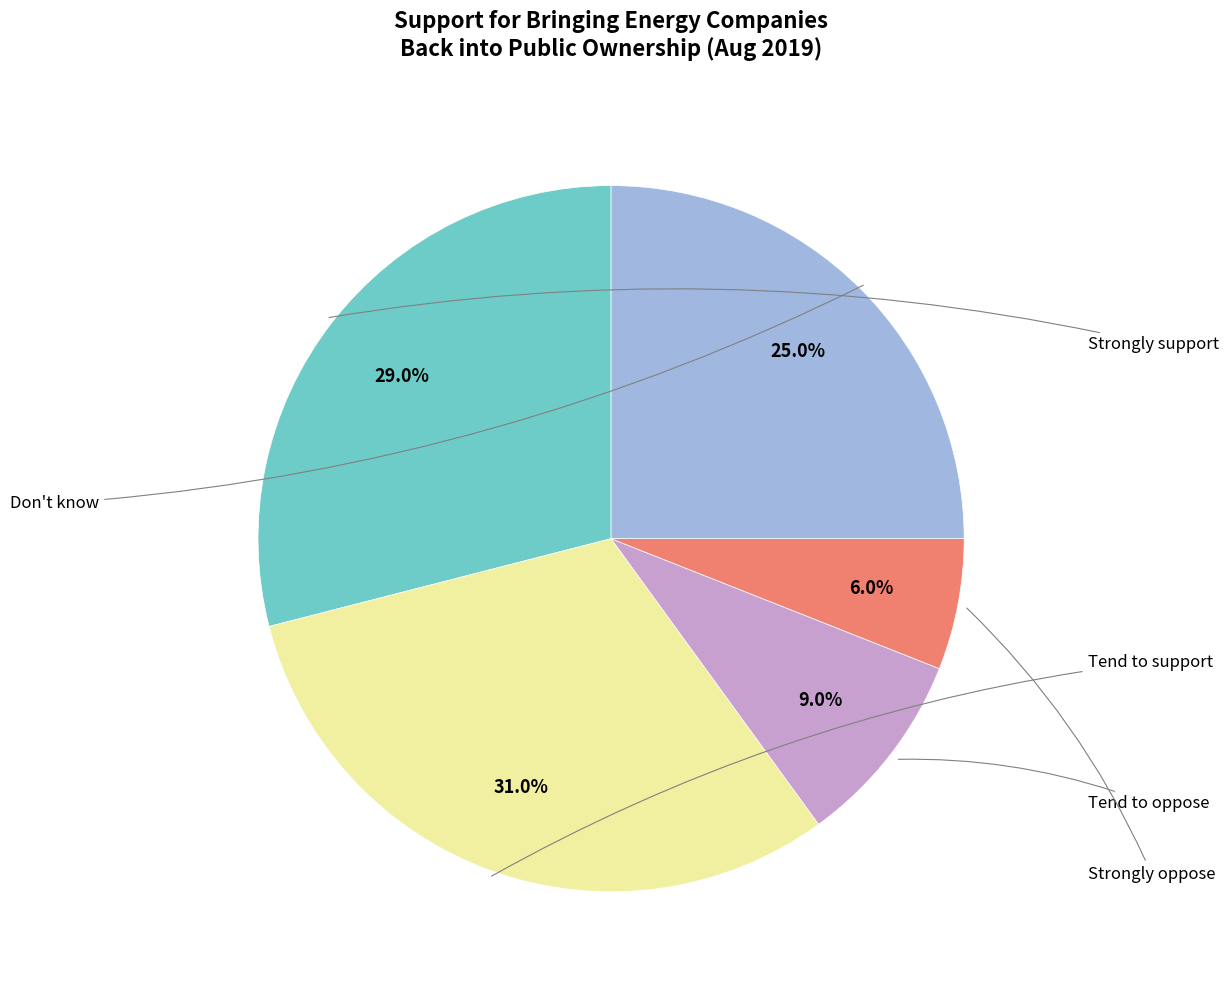

Does any single category account for the majority?

No